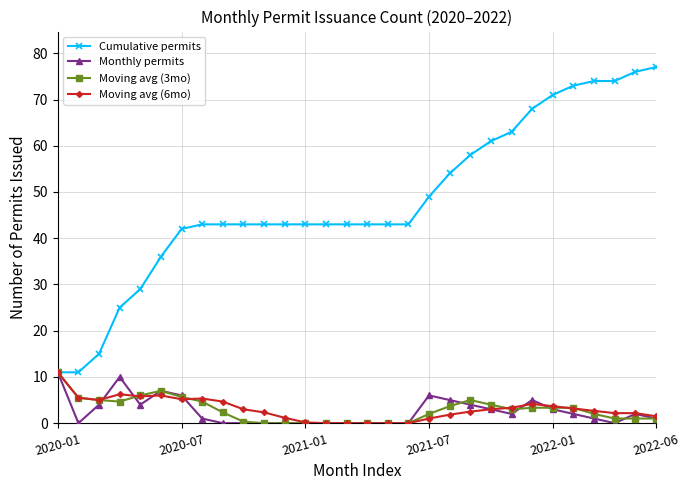

What is the value of the Cumulative permits point at the 23rd from the left?

63.0